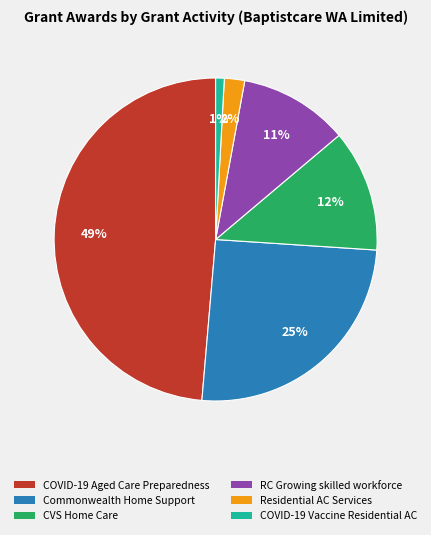

To the nearest percent, what is the average slice percentage?

17%